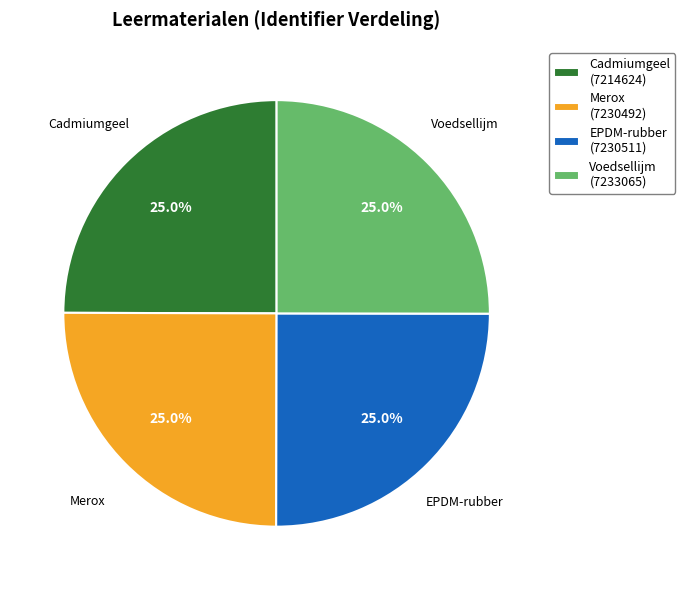

Approximately how many times larger is the value at EPDM-rubber compared to Merox?

1.0